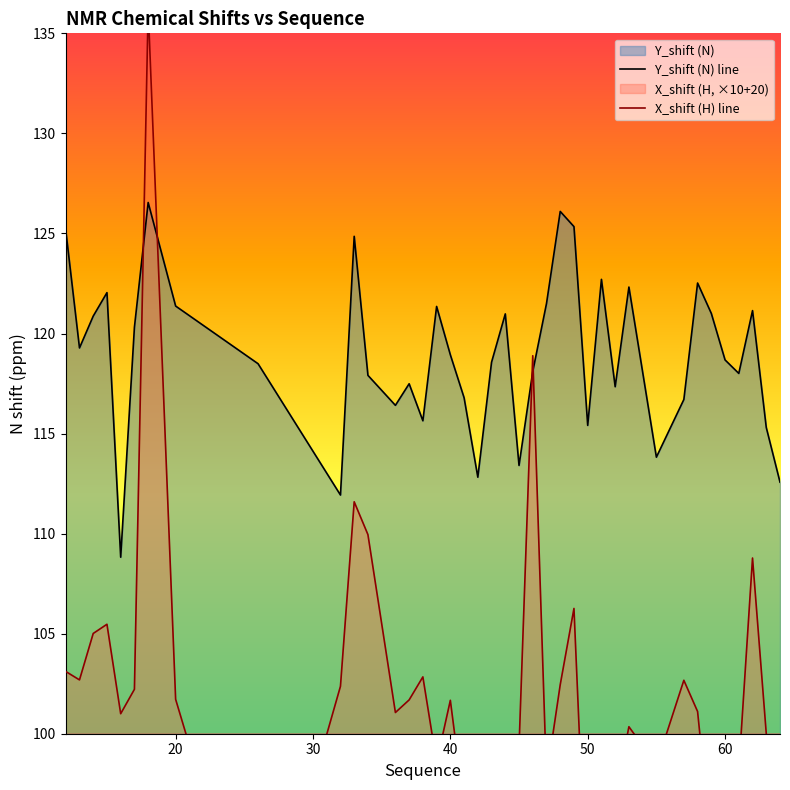

The Y_shift (N) line series shows 118.9 at 40. True or false?

True